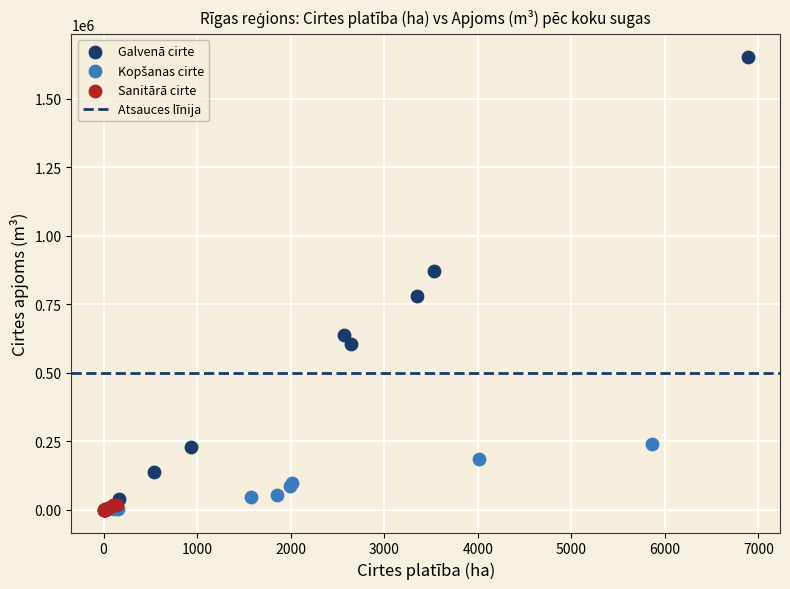

Which series has the widest spread of Y values?

Galvenā cirte